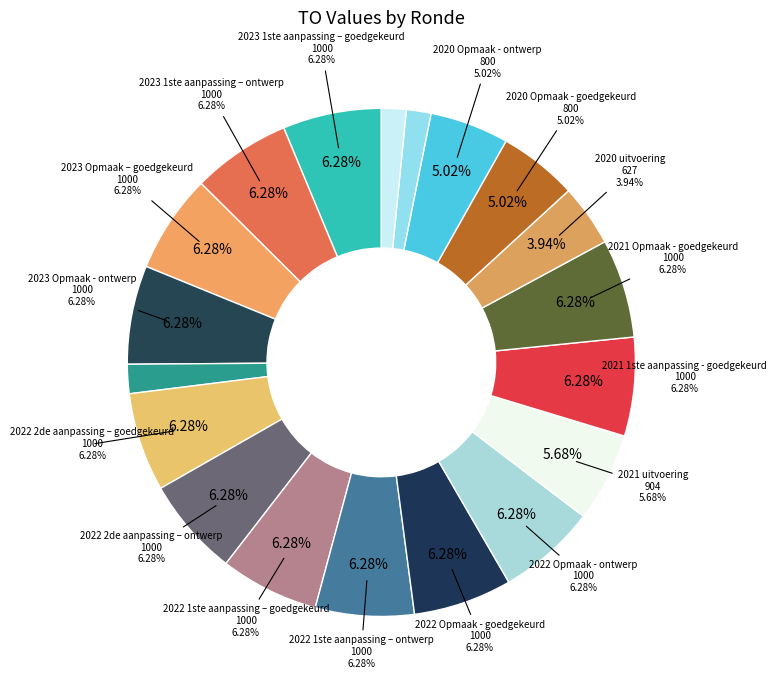

To the nearest percent, what is the combined percentage of 2022 Opmaak - ontwerp and 2023 Opmaak – goedgekeurd?

13%